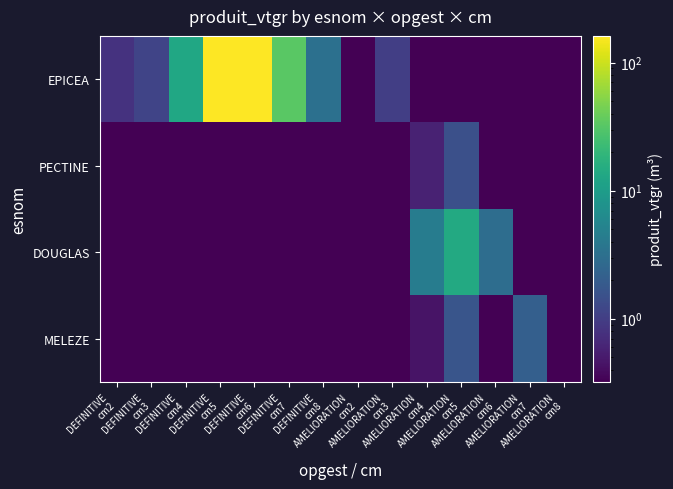

At how many categories does at least one series exceed 88?

2